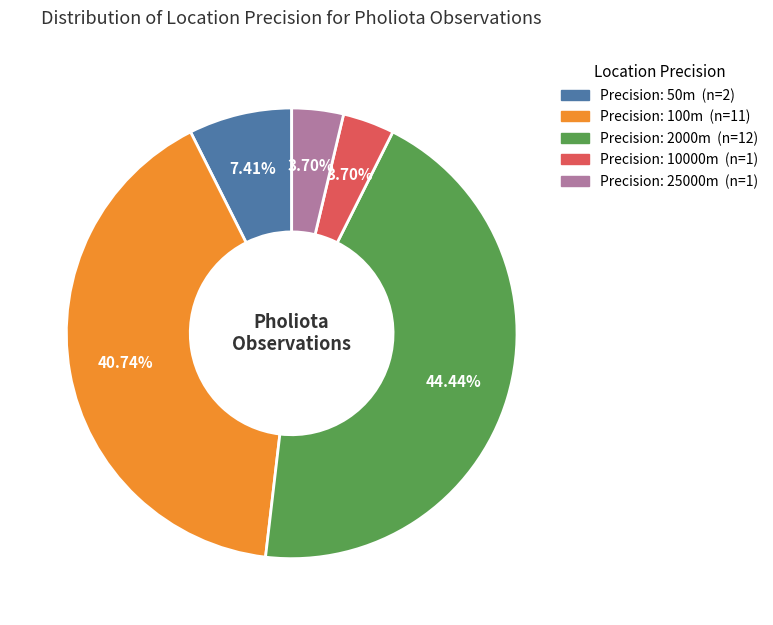

Is there any slice that represents more than half of the pie?

No